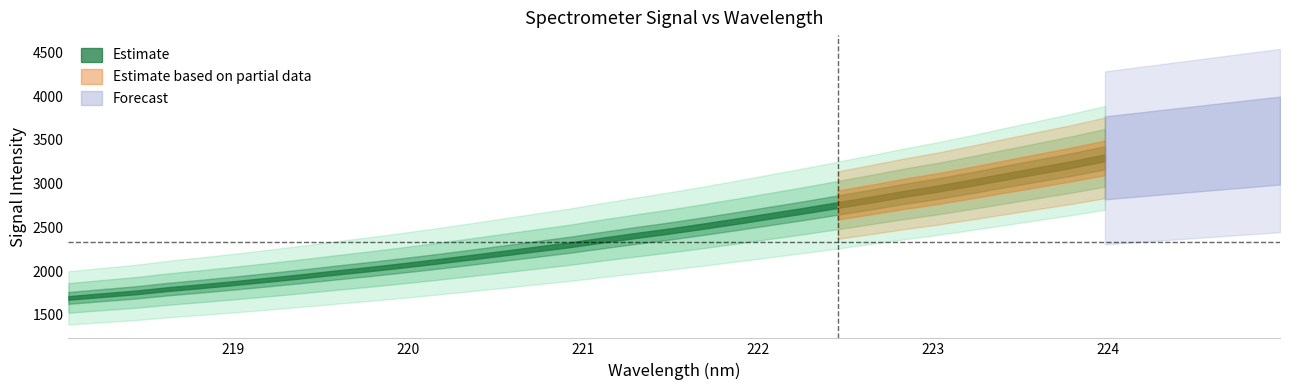

Reading left to right, what are all the values shown in this chart?

Estimate: 1693.0	1724.9	1755.6	1795.0	1828.8	1864.7	1902.6	1941.7	1983.3	2023.3	2065.8	2110.1	2157.2	2204.9	2253.6	2301.8	2356.6	2409.3	2459.9	2515.0	2572.8	2632.5	2692.0	2754.6	2818.2	2883.6	2943.5	3010.5	3080.4	3150.1	3219.0	3294.6
labels_x: 218.1	218.3	218.4	218.6	218.8	219.0	219.2	219.4	219.6	219.8	220.0	220.2	220.4	220.5	220.7	220.9	221.1	221.3	221.5	221.7	221.9	222.1	222.3	222.5	222.6	222.8	223.0	223.2	223.4	223.6	223.8	224.0